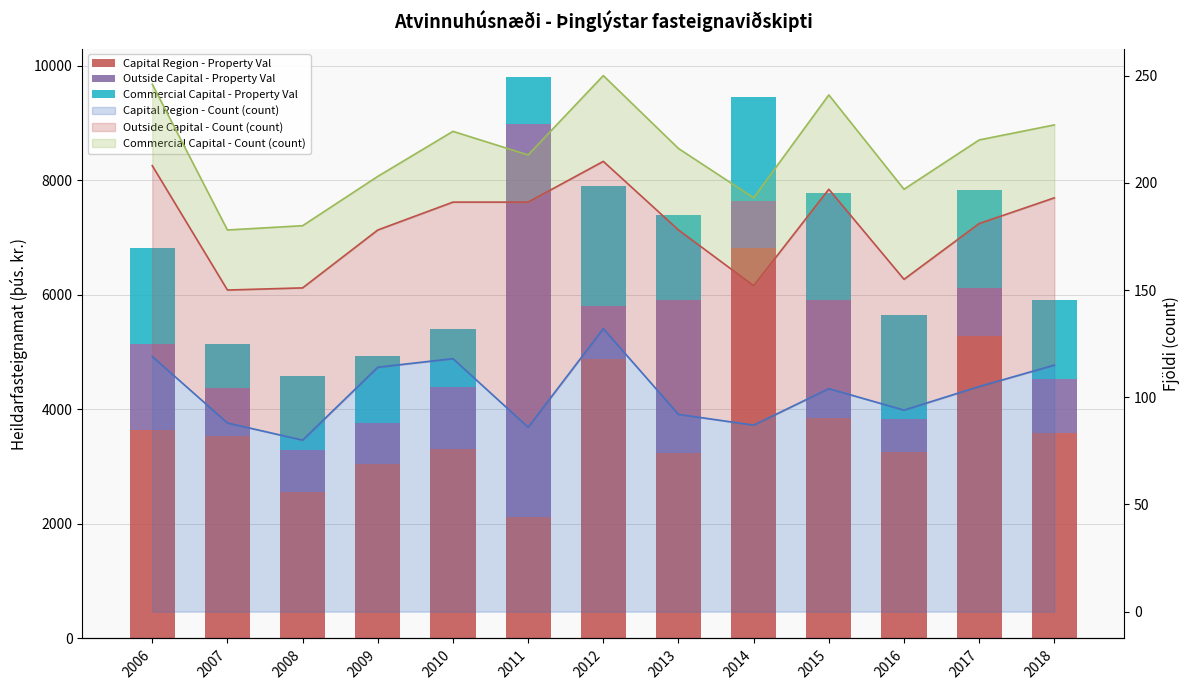

What is the difference between the Commercial Capital - Property Val values at 2013 and 2007?

723.4